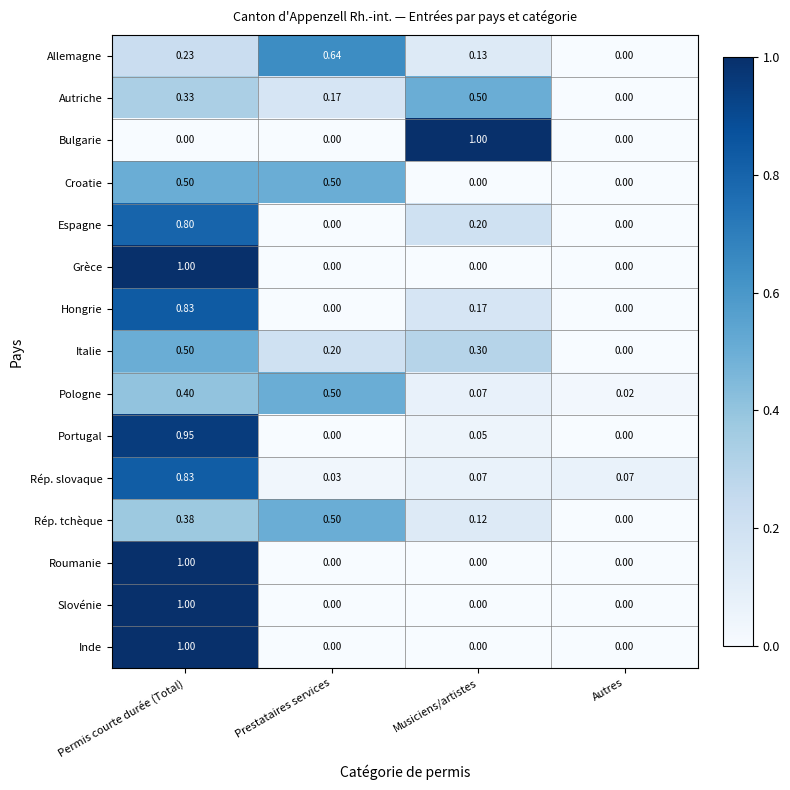

Between Musiciens/artistes and Autres, which series saw the biggest shift?

Bulgarie